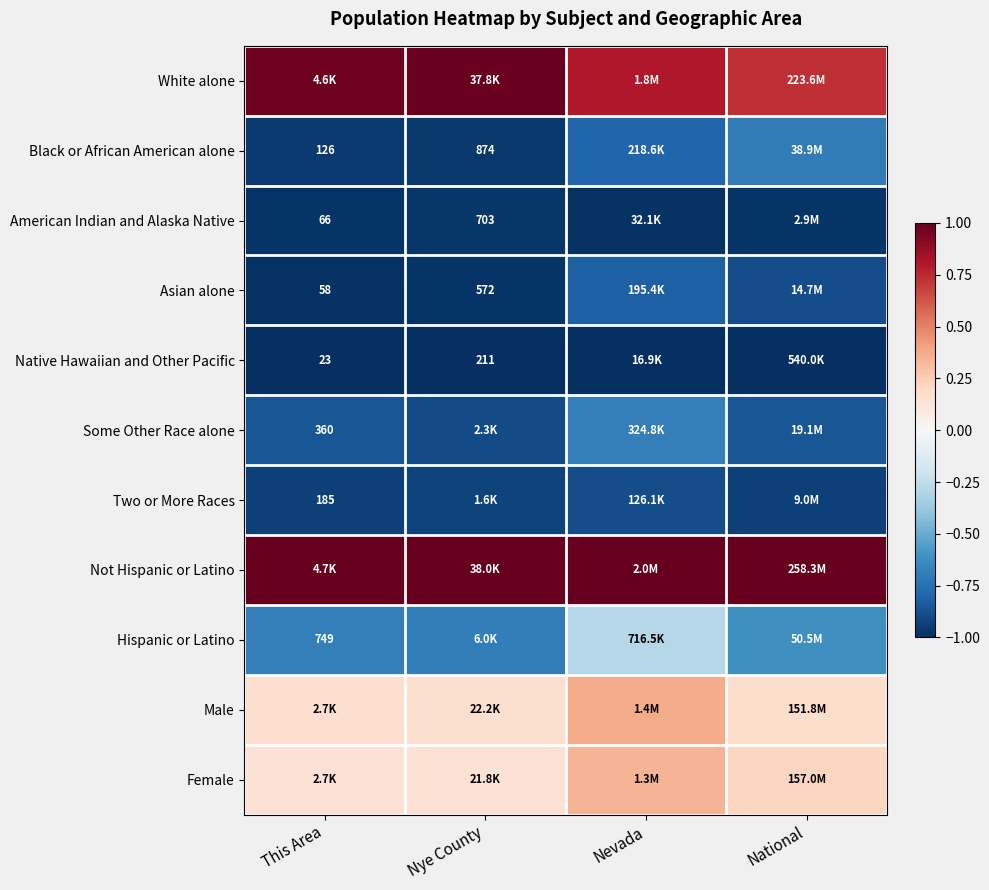

Is the value of Native Hawaiian and Other Pacific at Nye County greater than the value of Hispanic or Latino at This Area?

No